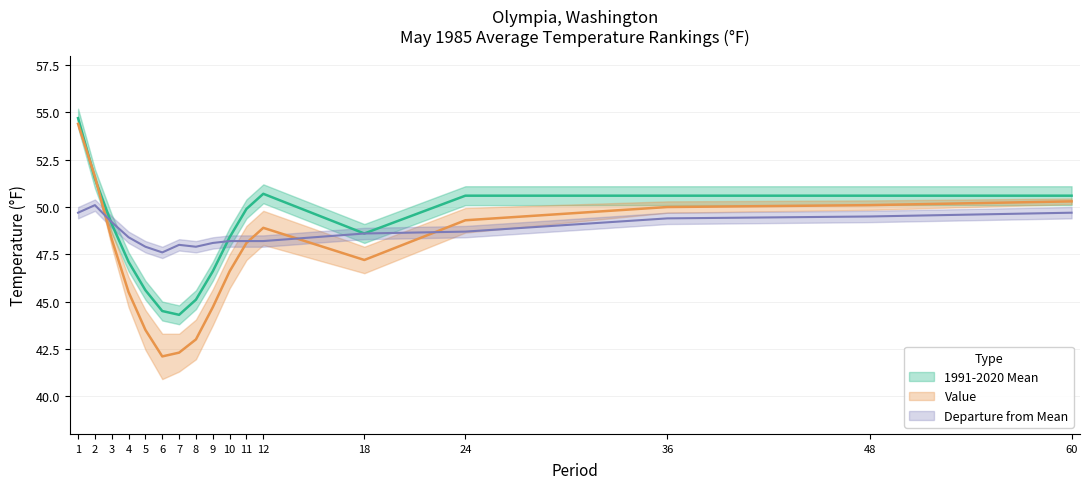

What is the value of the 1991-2020 Mean point at the 5th from the left?

45.6